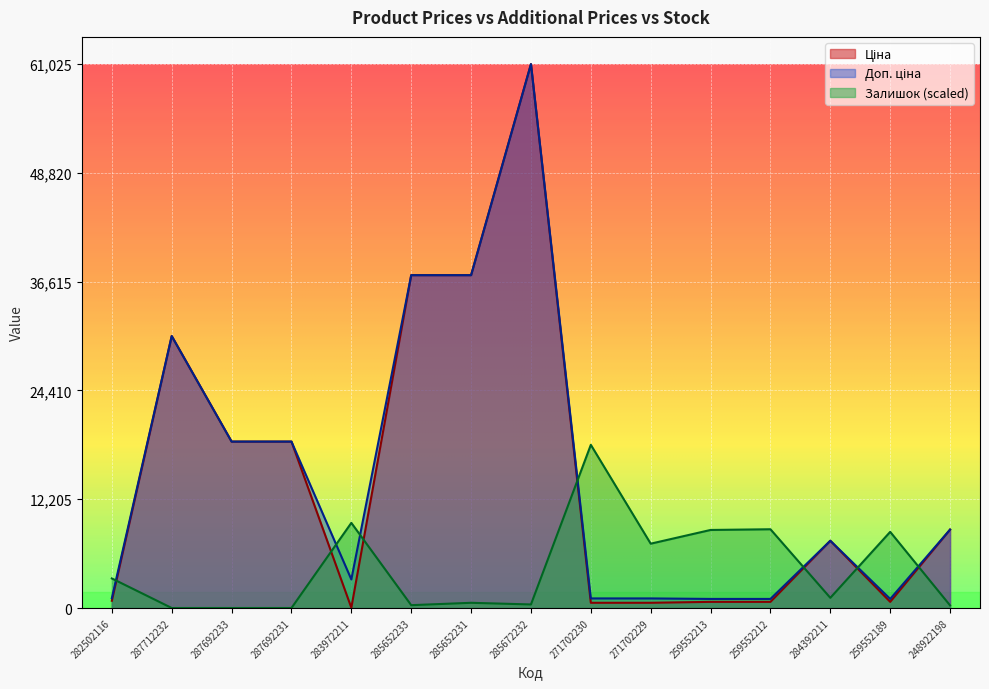

Read the Ціна value at 248922198.

8797.6